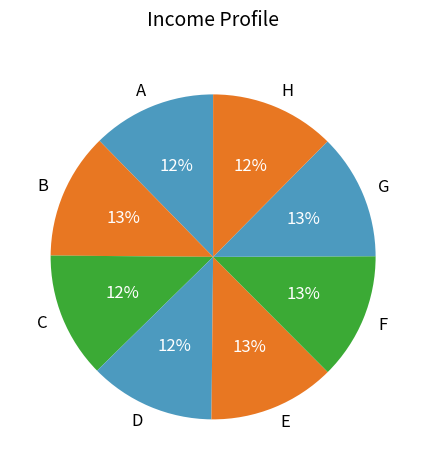

Do F and D together represent more than half of the pie?

No